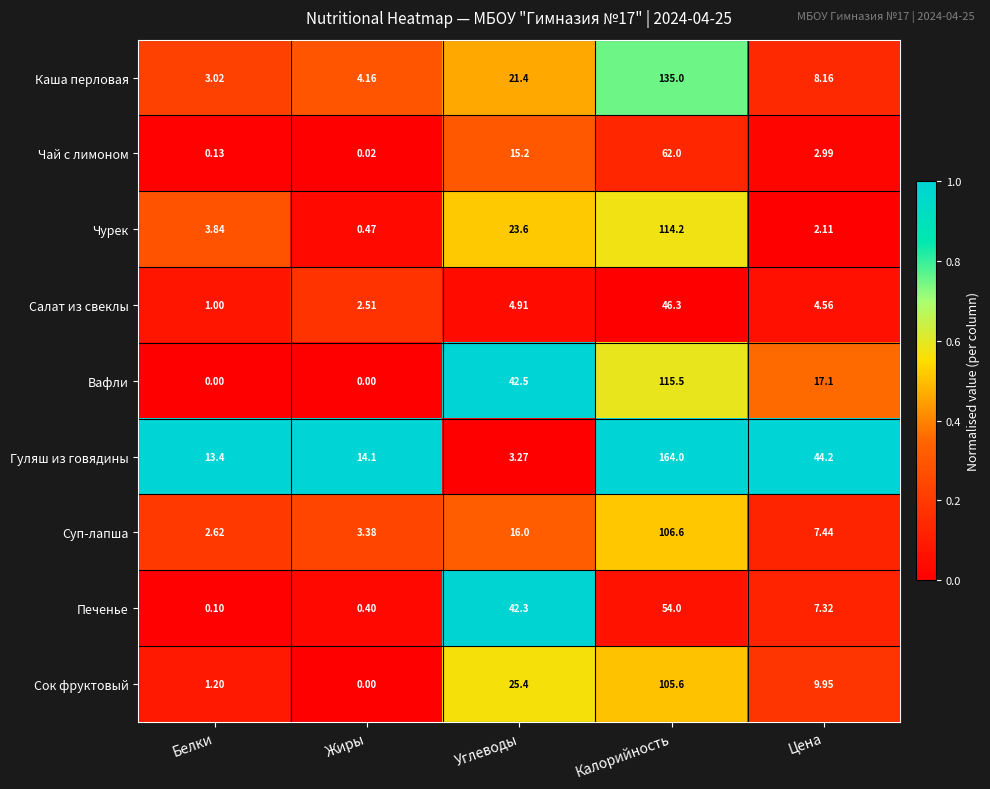

Which category has the lowest value in the Печенье series?

Белки